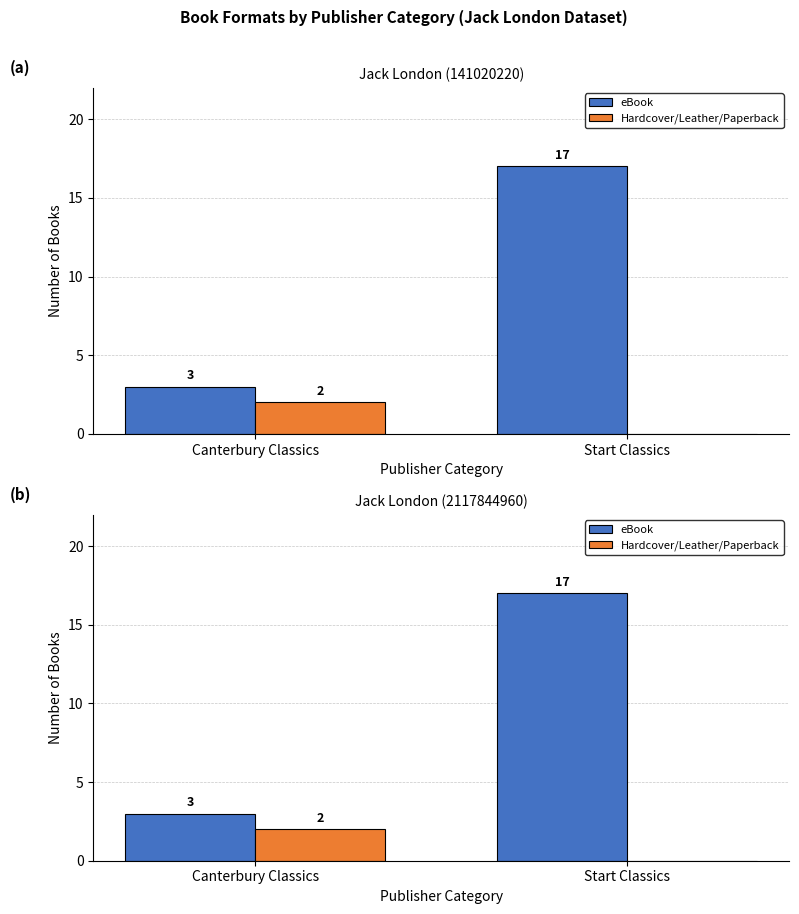

Reading left to right, extract all data points from this chart.

eBook: 3	17
Hardcover/Leather/Paperback: 2	0